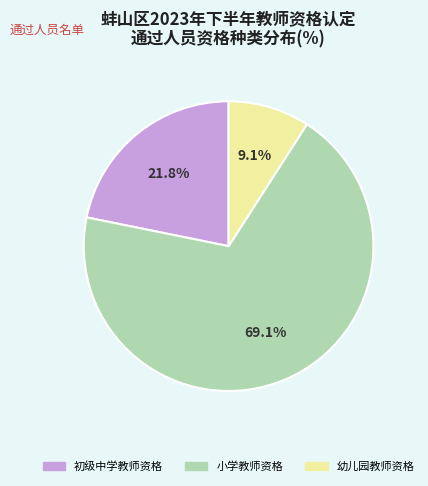

What is the ratio of the value at 小学教师资格 to the value at 幼儿园教师资格?

7.6